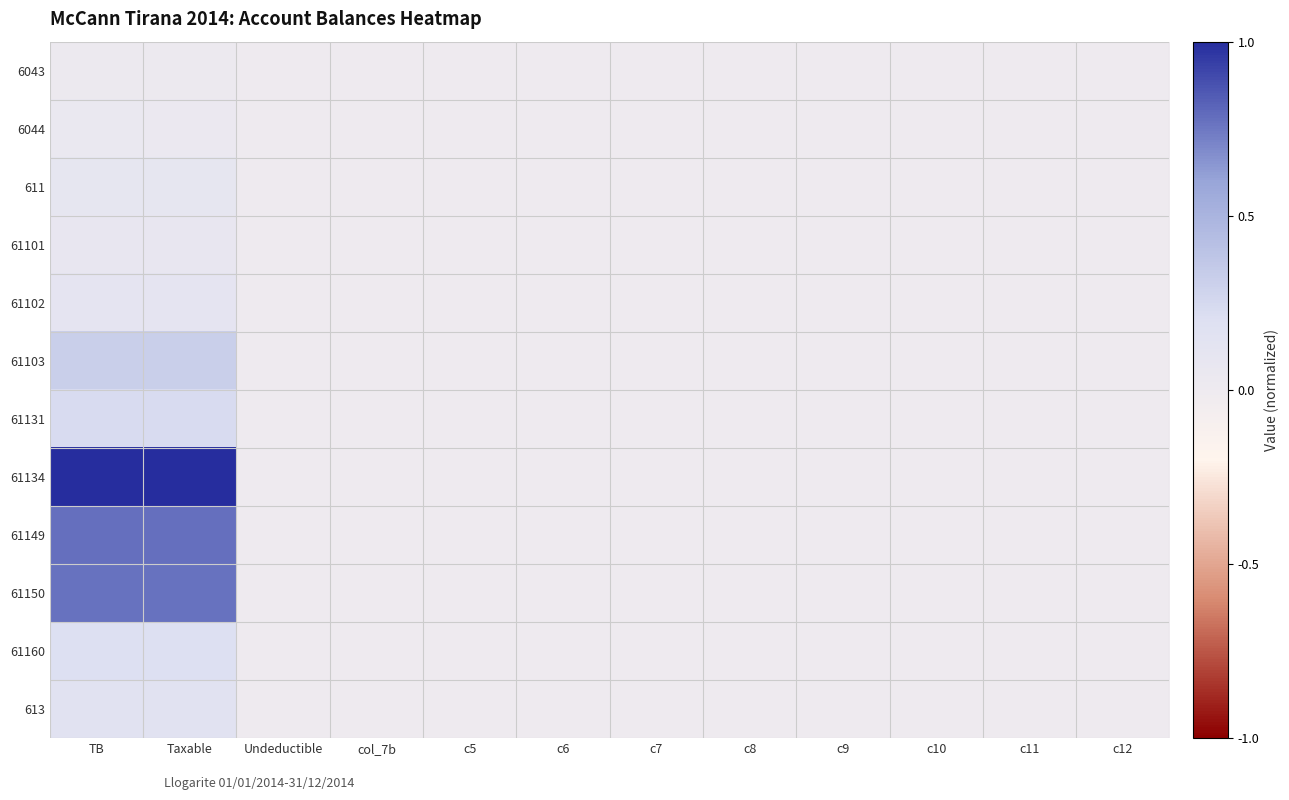

What is the greatest value displayed?

1.0